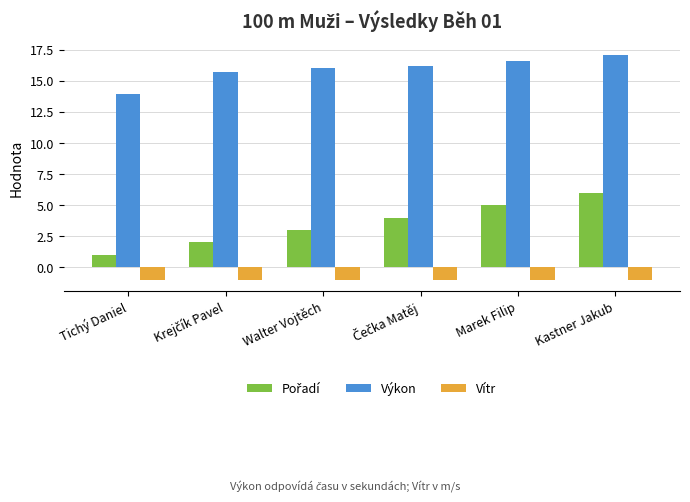

How many bars are there in each group?

3